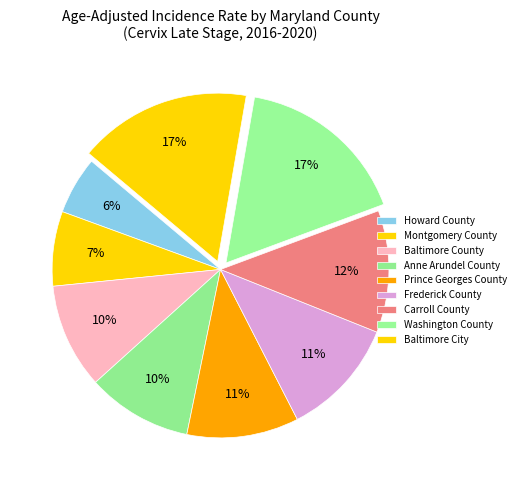

How many segments does this pie chart have?

9